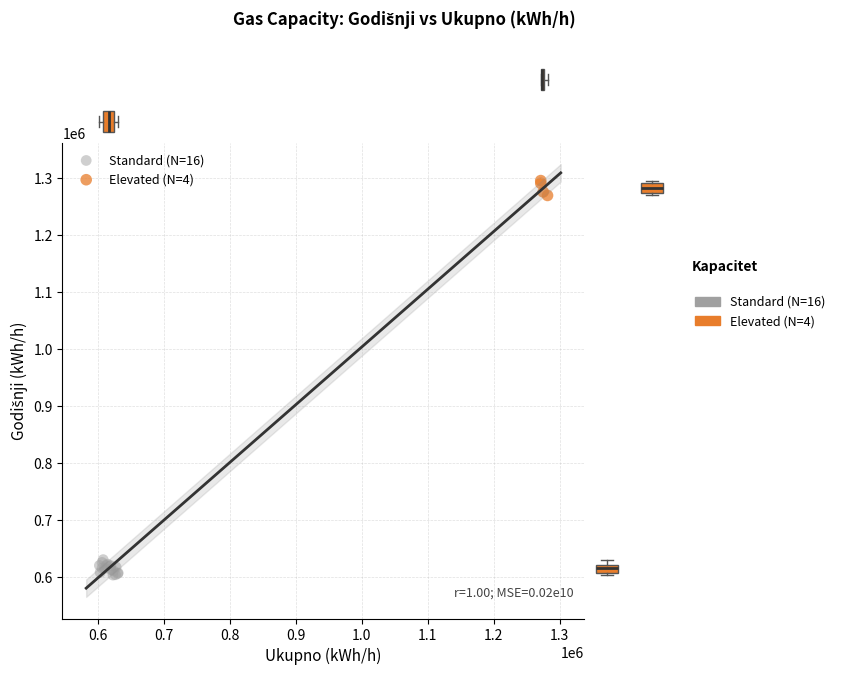

Which series contains the highest Y value?

Elevated (N=4)